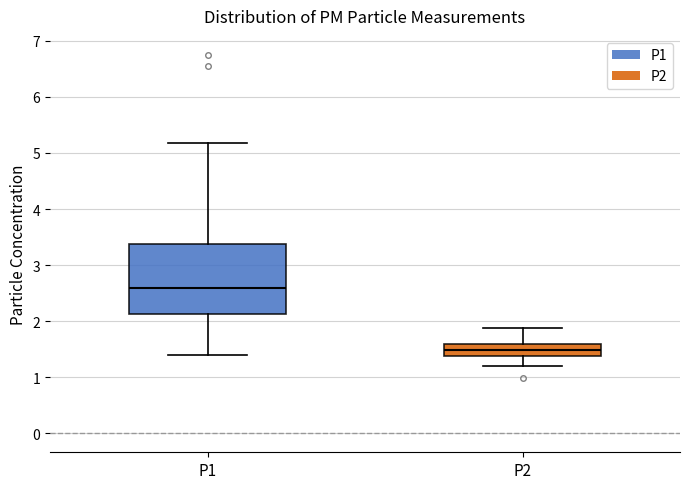

Reading left to right, transcribe this box plot: for each box, give where its median line is, the range the box spans, and where its two whiskers end, as read against the y-axis. The values are not printed on the chart, so give them approximately, as read against the axis.

P1: median 2.6, box 2.1 to 3.4, whiskers 1.4 to 5.2
P2: median 1.5, box 1.4 to 1.6, whiskers 1.2 to 1.9